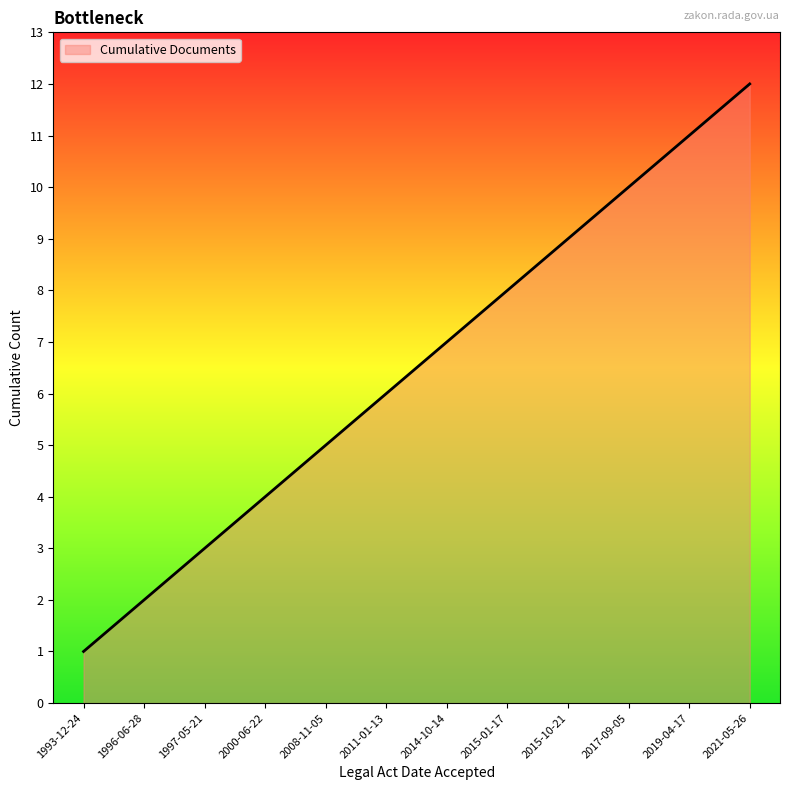

What is the smallest value displayed?

1